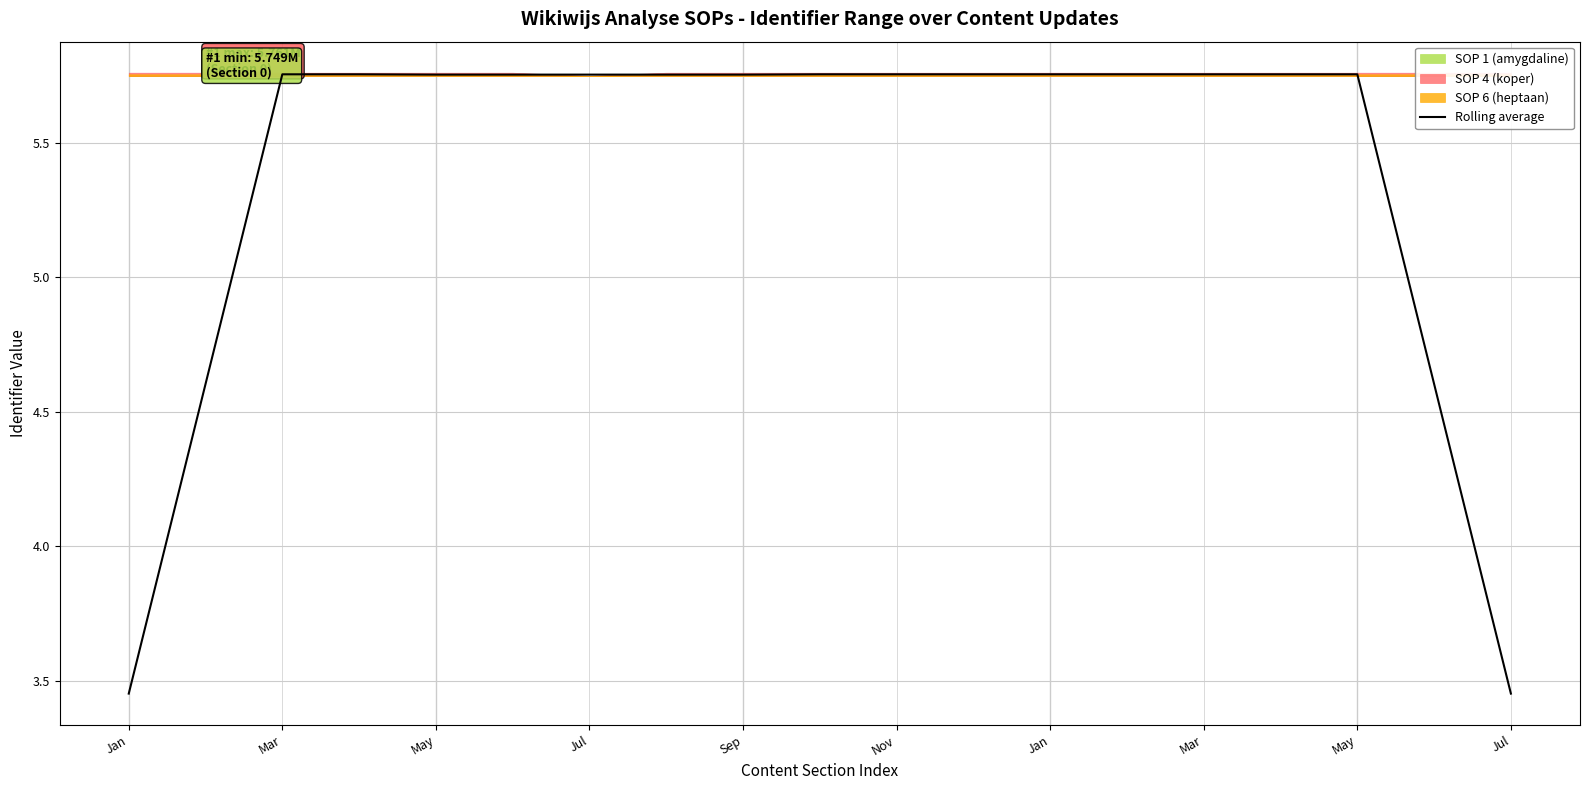

How many values exceed 5?

15